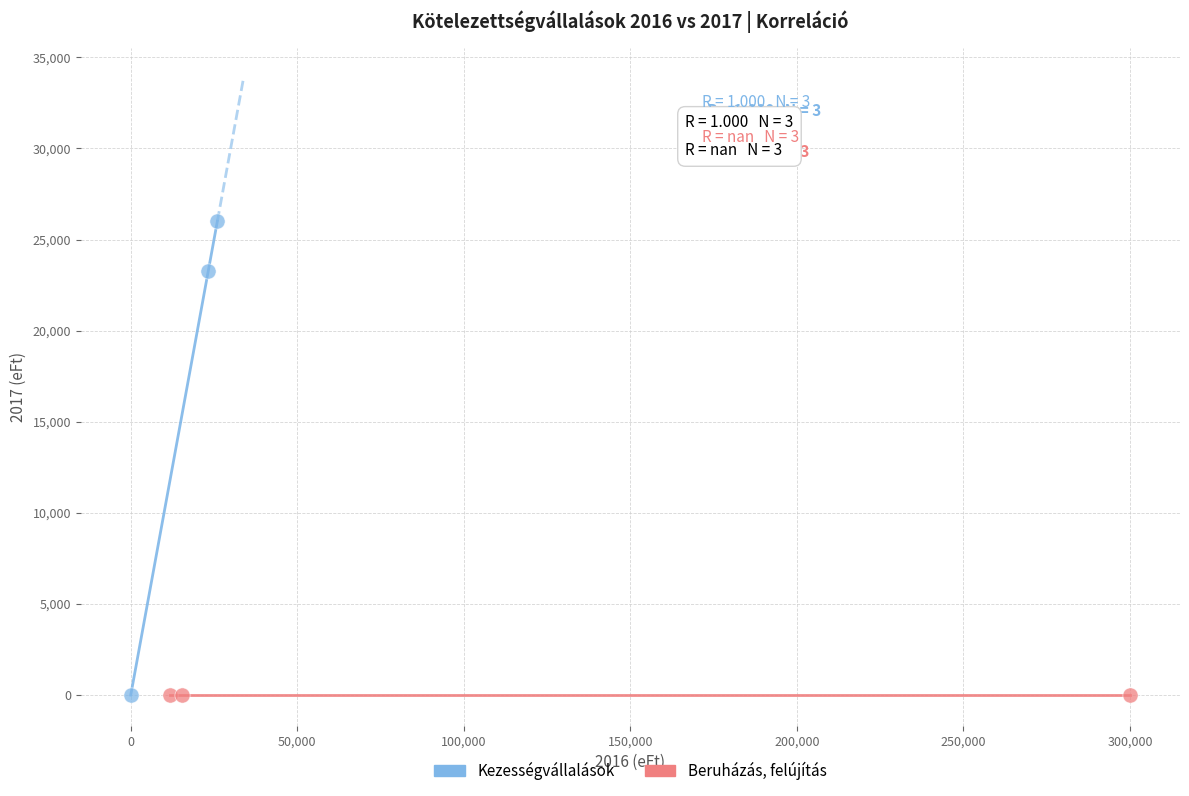

Which series reaches the maximum Y coordinate?

Kezességvállalások